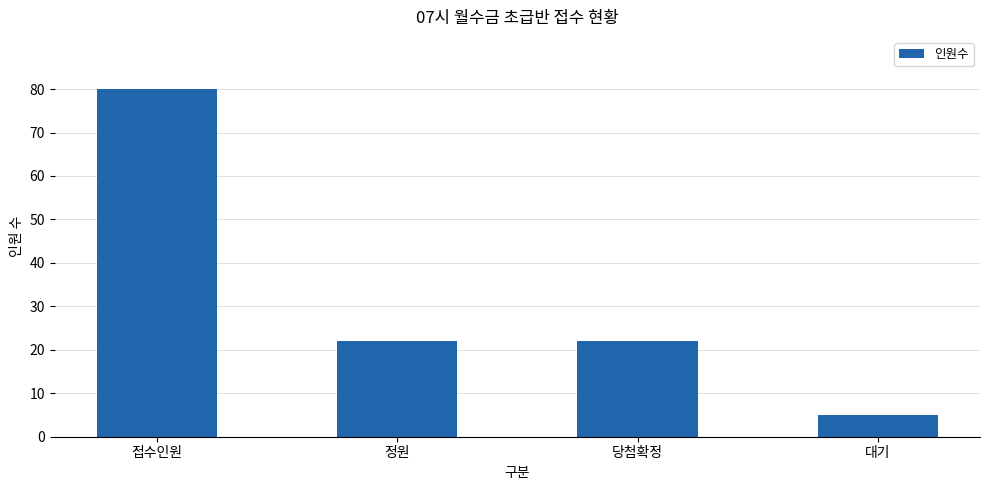

Does the chart contain any negative values?

No